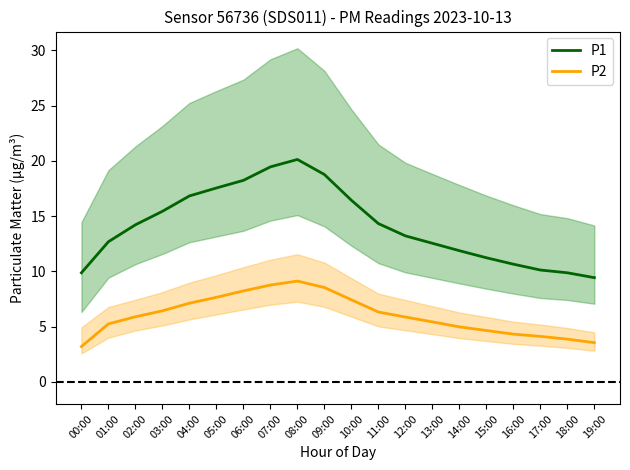

True or false: P2 and P1 cross at least once.

False